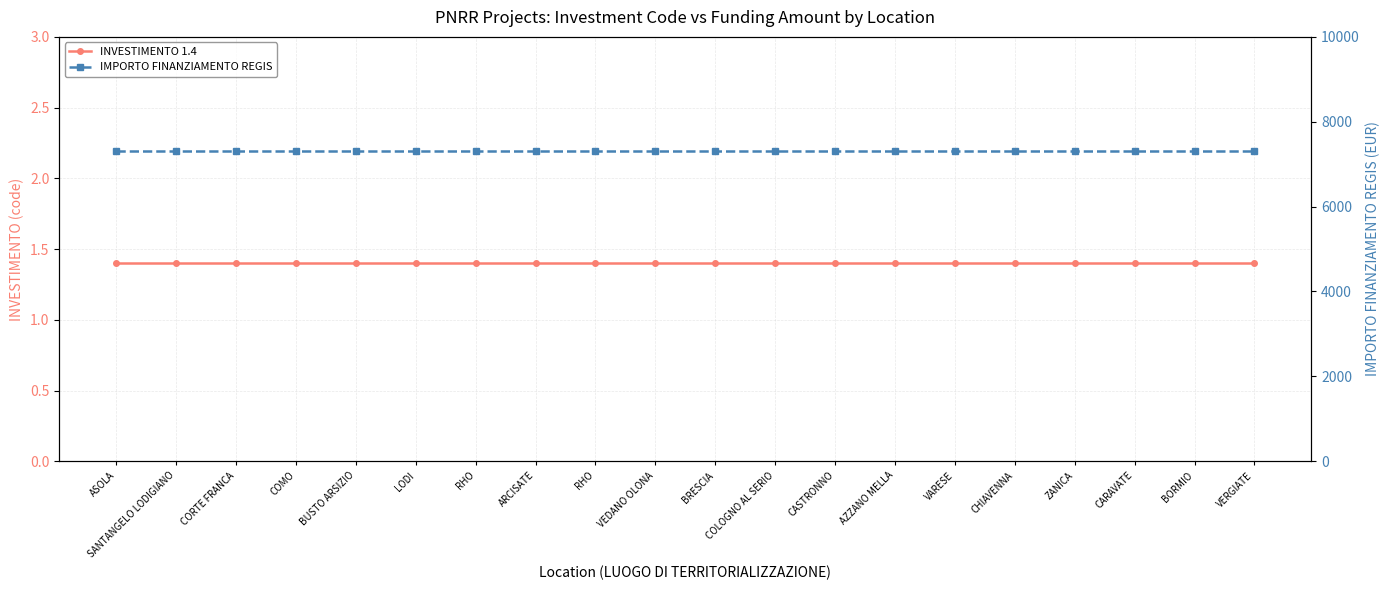

Reading left to right, extract all data points from this chart.

INVESTIMENTO 1.4: ASOLA=1.4	SANTANGELO LODIGIANO=1.4	CORTE FRANCA=1.4	COMO=1.4	BUSTO ARSIZIO=1.4	LODI=1.4	RHO=1.4	ARCISATE=1.4	RHO=1.4	VEDANO OLONA=1.4	BRESCIA=1.4	COLOGNO AL SERIO=1.4	CASTRONNO=1.4	AZZANO MELLA=1.4	VARESE=1.4	CHIAVENNA=1.4	ZANICA=1.4	CARAVATE=1.4	BORMIO=1.4	VERGIATE=1.4
IMPORTO FINANZIAMENTO REGIS: ASOLA=7301.0	SANTANGELO LODIGIANO=7301.0	CORTE FRANCA=7301.0	COMO=7301.0	BUSTO ARSIZIO=7301.0	LODI=7301.0	RHO=7301.0	ARCISATE=7301.0	RHO=7301.0	VEDANO OLONA=7301.0	BRESCIA=7301.0	COLOGNO AL SERIO=7301.0	CASTRONNO=7301.0	AZZANO MELLA=7301.0	VARESE=7301.0	CHIAVENNA=7301.0	ZANICA=7301.0	CARAVATE=7301.0	BORMIO=7301.0	VERGIATE=7301.0